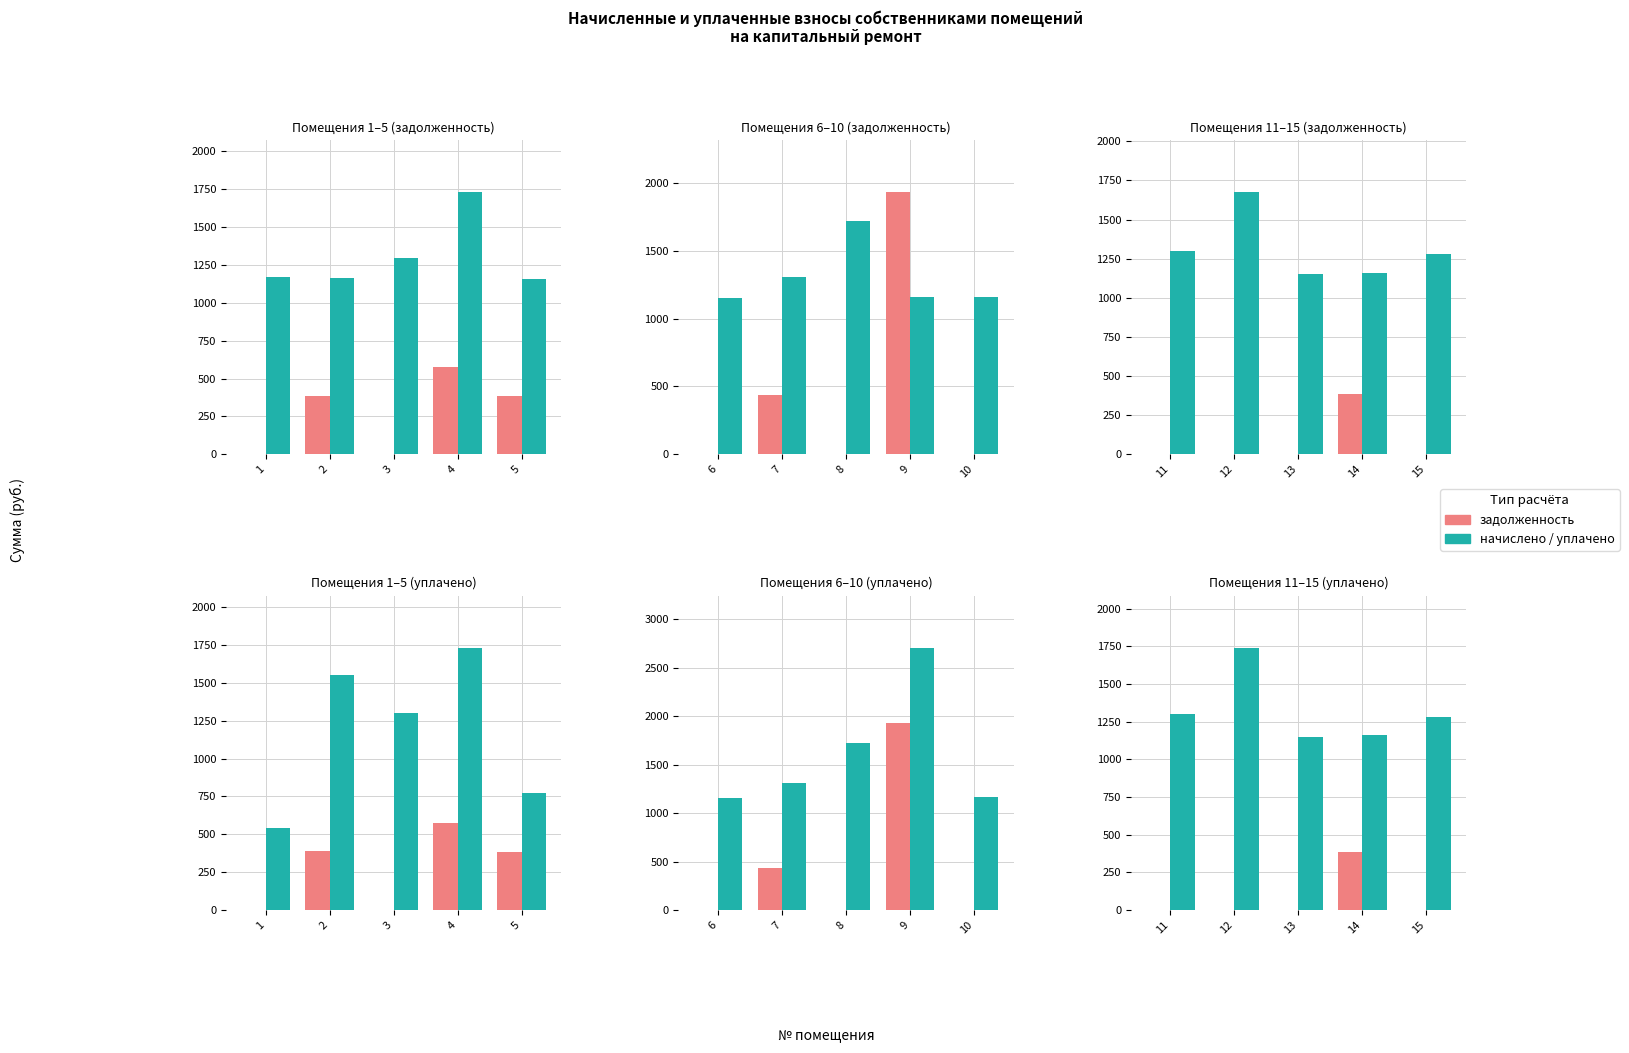

Which series has the widest spread of values?

начислено / уплачено